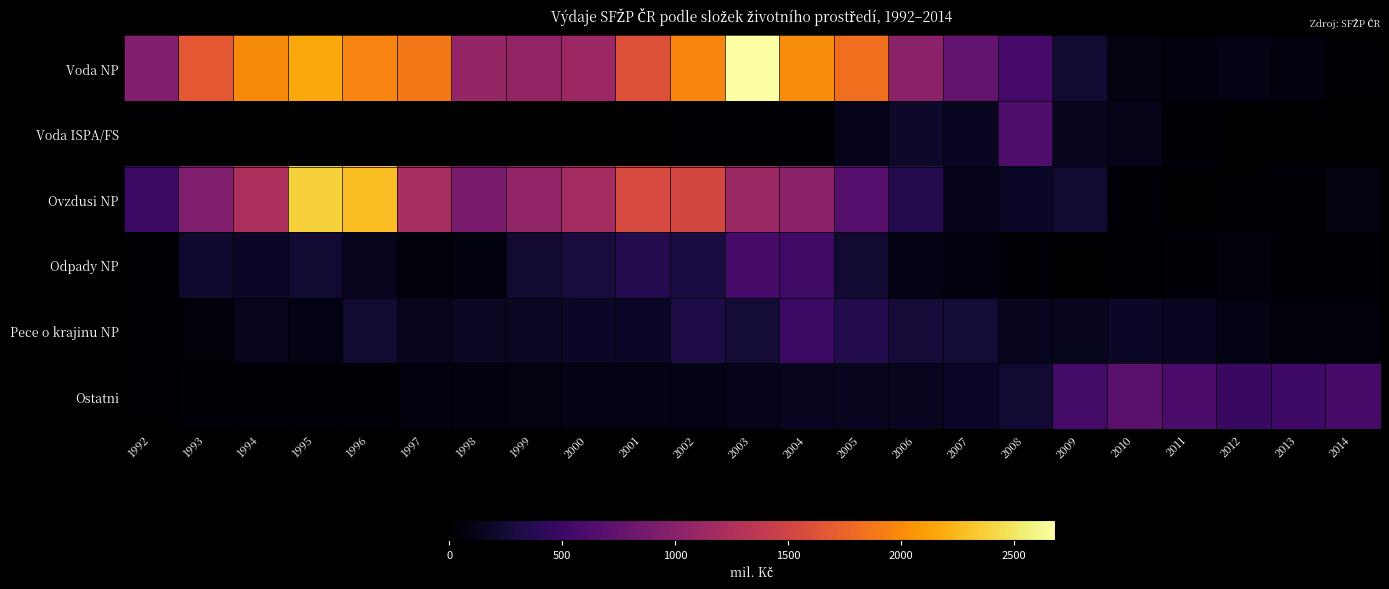

Which category has the highest value across all series?

2003